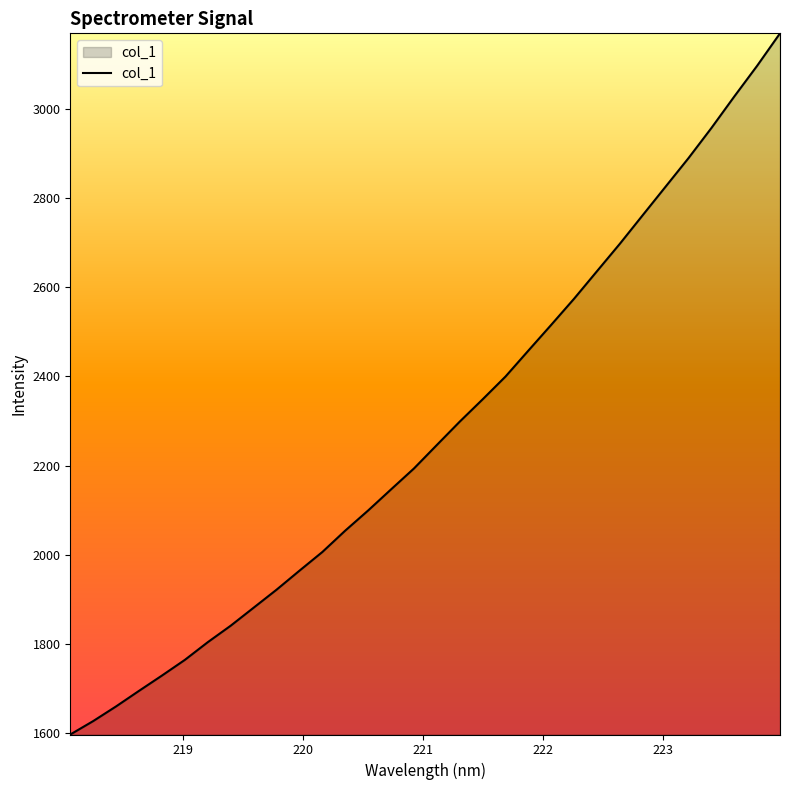

What is the maximum value shown in the chart?

3169.6